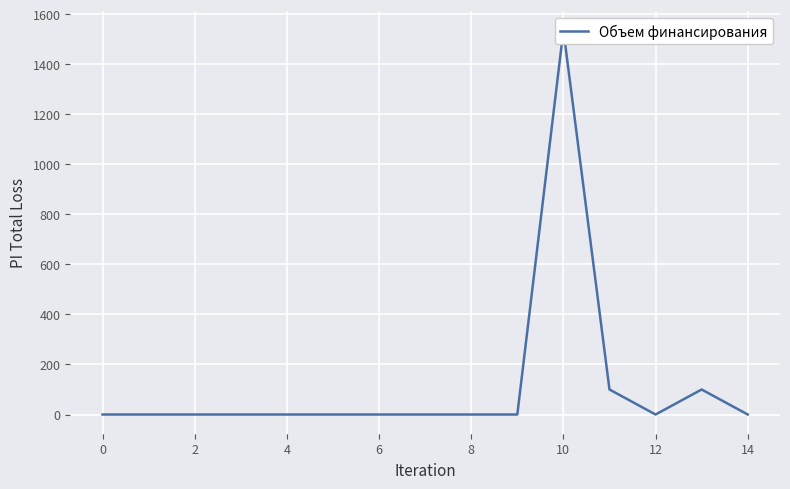

Reading right to left, transcribe all the data shown in this chart.

0	100	0	100	1536	0	0	0	0	0	0	0	0	0	0